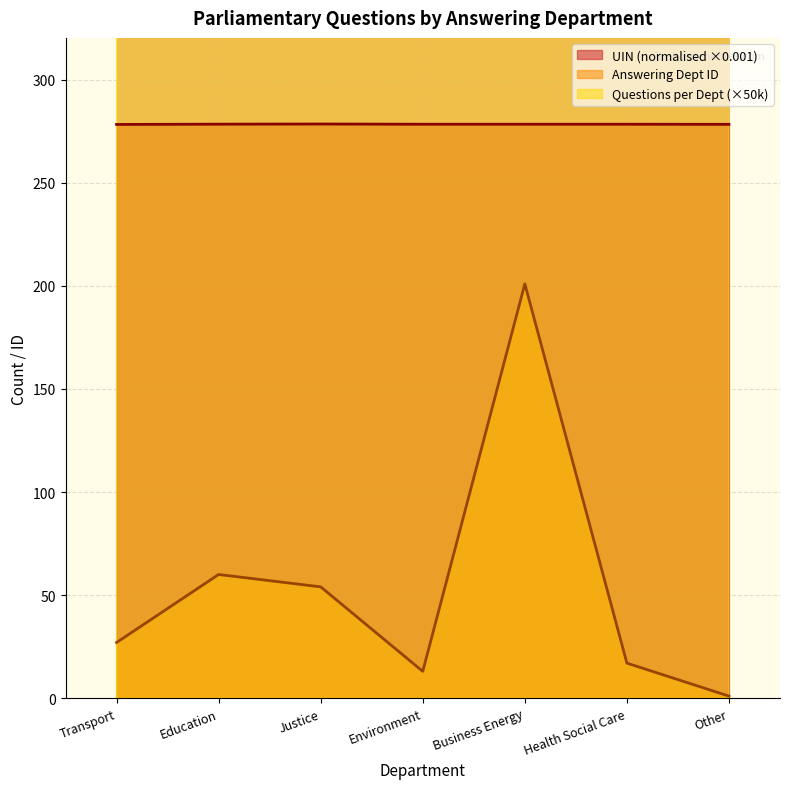

Is the value of Answering Dept ID at Health Social Care greater than the value of UIN (normalised ×0.001) at Education?

No